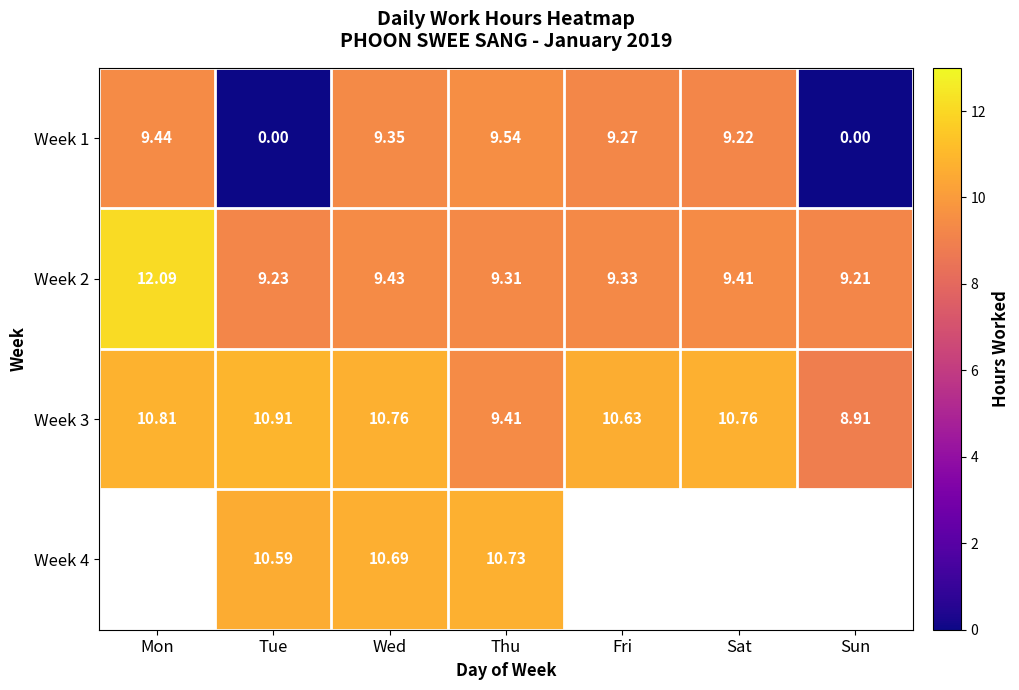

At which label does Week 3 reach its minimum?

Sun